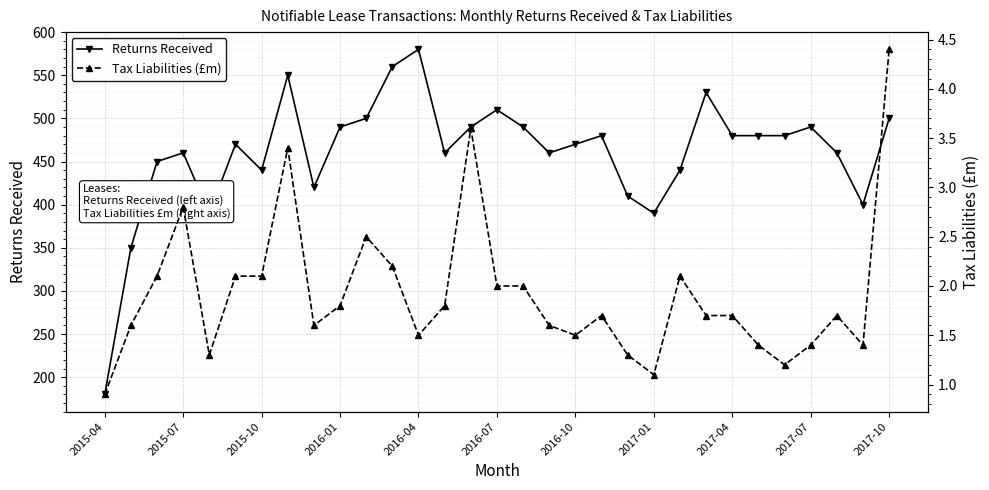

Which series has the largest total across all categories?

Returns Received